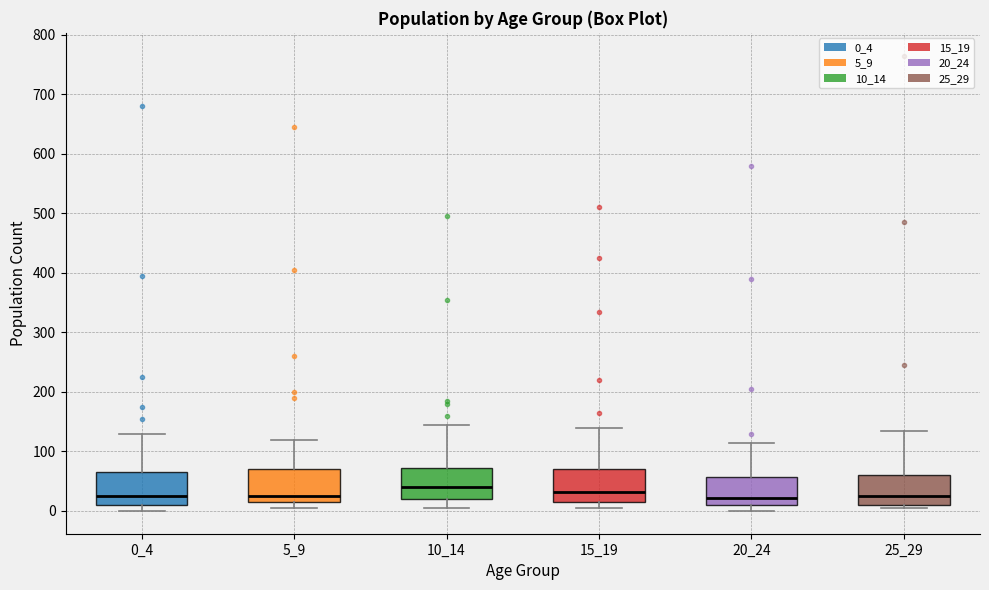

Reading left to right, read every box against the y-axis: the position of its median line, the range the box covers, and the ends of its whiskers. The values are not printed on the chart, so give them approximately, as read against the axis.

0_4: median 30, box 10 to 70, whiskers 0 to 130
5_9: median 30, box 20 to 70, whiskers 10 to 120
10_14: median 40, box 20 to 70, whiskers 10 to 150
15_19: median 30, box 20 to 70, whiskers 10 to 140
20_24: median 20, box 10 to 60, whiskers 0 to 120
25_29: median 30, box 10 to 60, whiskers 10 (just below the box's lower edge) to 140